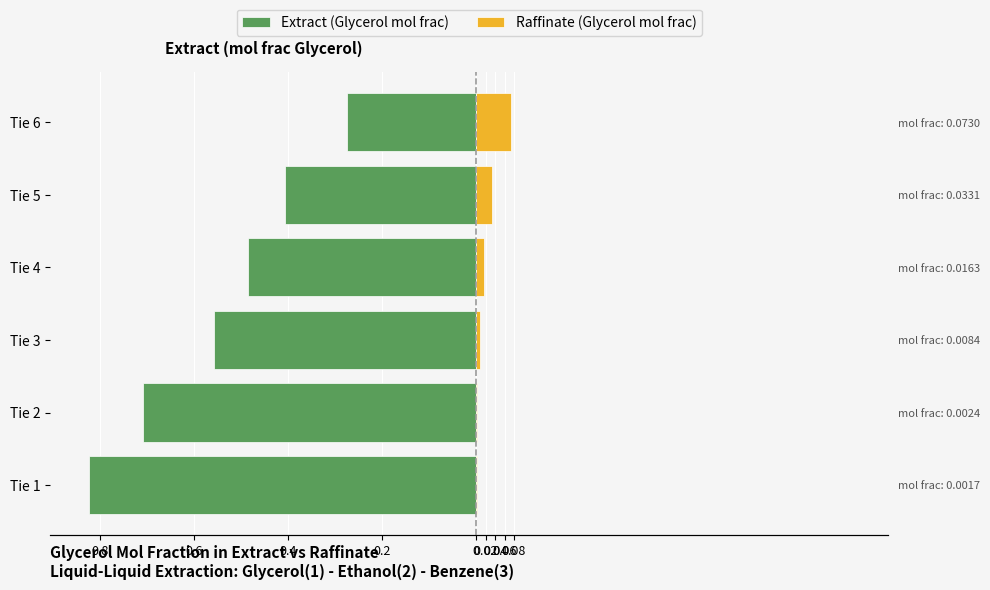

The value of Raffinate (Glycerol mol frac) at Tie 1 is 0.0. True or false?

True